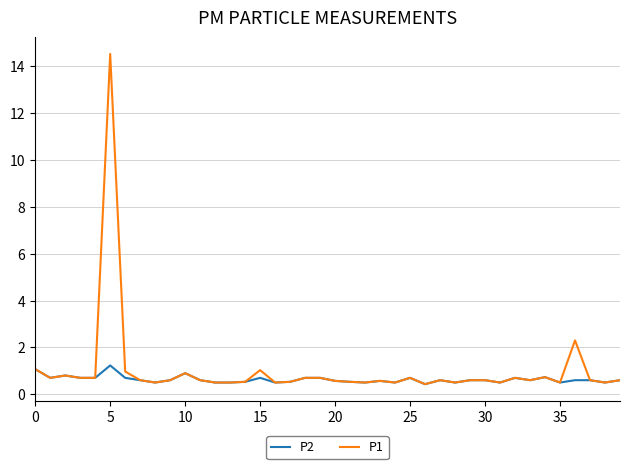

List the series in order of their peak value, lowest first.

P2, P1